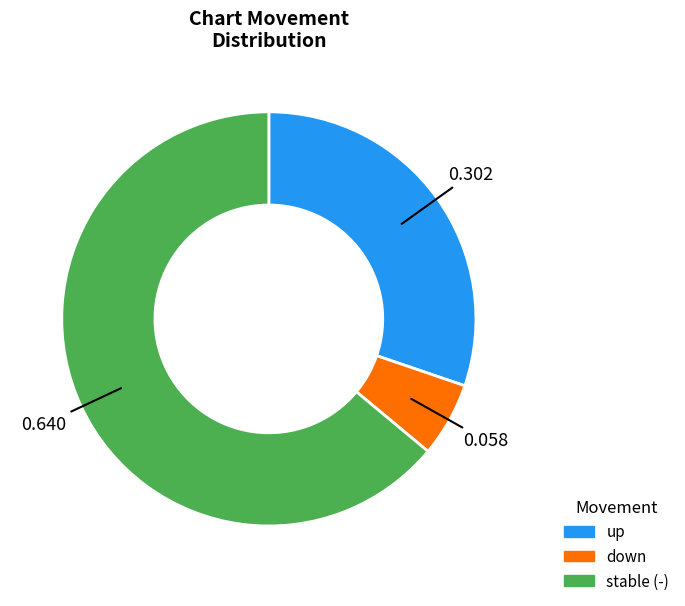

How many slices are in this pie chart?

3